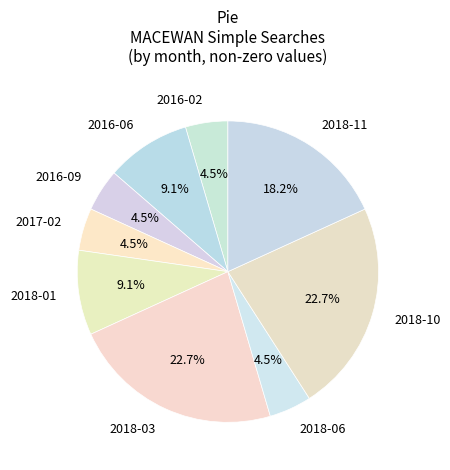

To the nearest percent, what percentage of the pie is 2018-10?

23%